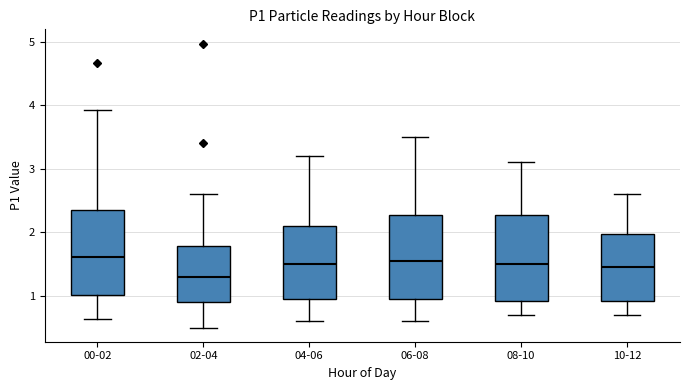

Where does the lower whisker of the box for 02-04 end on the y-axis? The values are not printed on the chart, so give them approximately, as read against the axis.

0.5